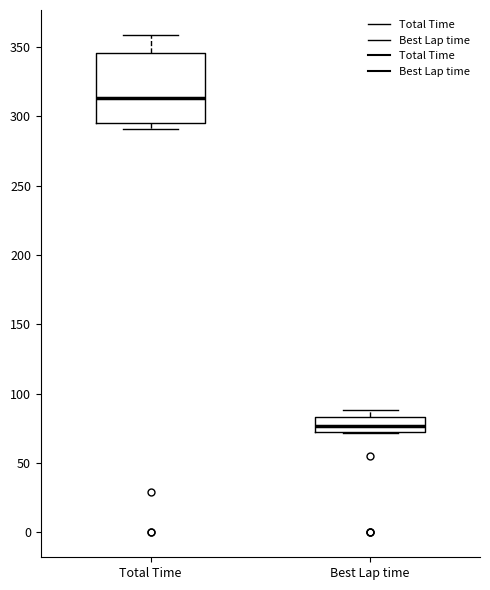

Reading left to right, transcribe this box plot: for each box, give where its median line is, the range the box spans, and where its two whiskers end, as read against the y-axis. The values are not printed on the chart, so give them approximately, as read against the axis.

Total Time: median 315, box 295 to 345, whiskers 290 to 360
Best Lap time: median 75 (just above the box's lower edge), box 75 to 85, whiskers 70 to 90